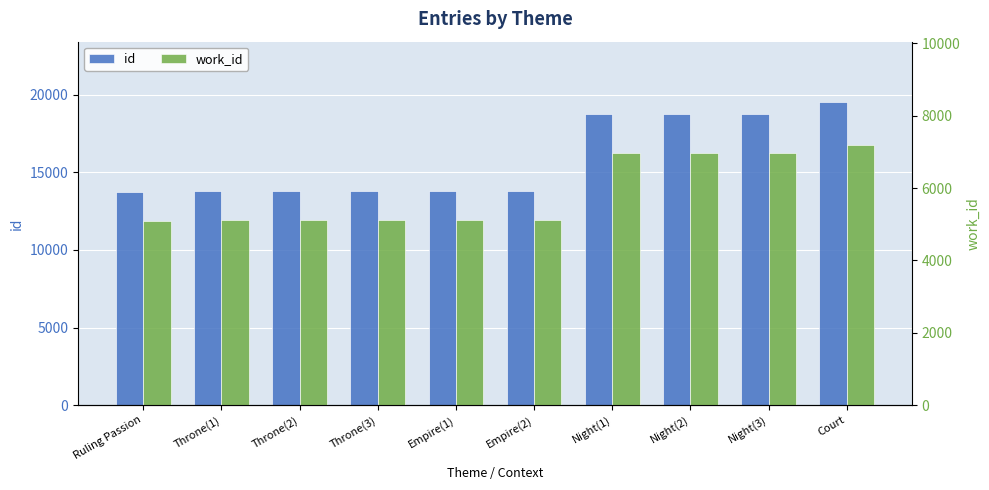

What is the difference between the highest and lowest values at Court?

12348